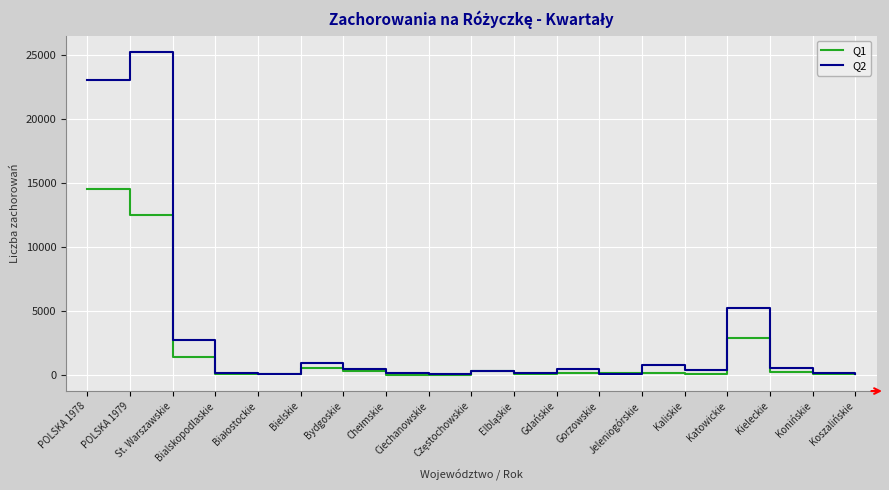

List the series in order of their overall mean, highest first.

Q2, Q1